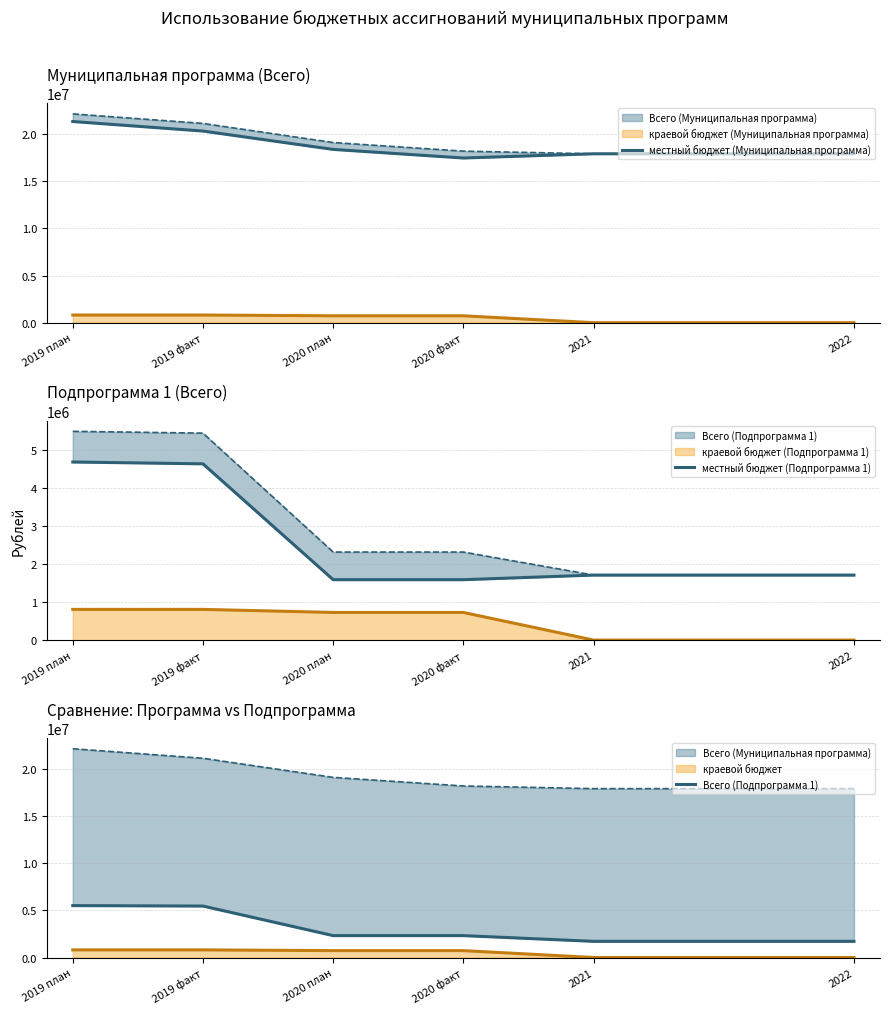

Read the Всего (Подпрограмма 1) value at 2020 факт.

2320052.0